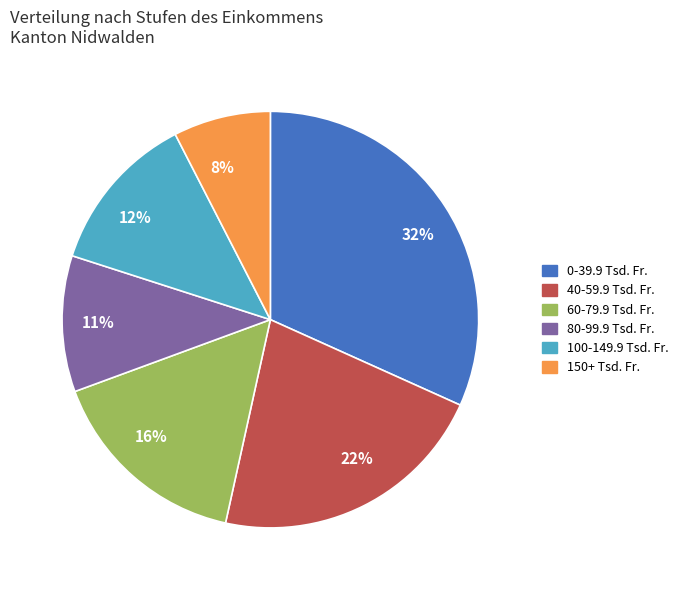

What is the smallest slice in the pie chart?

8%